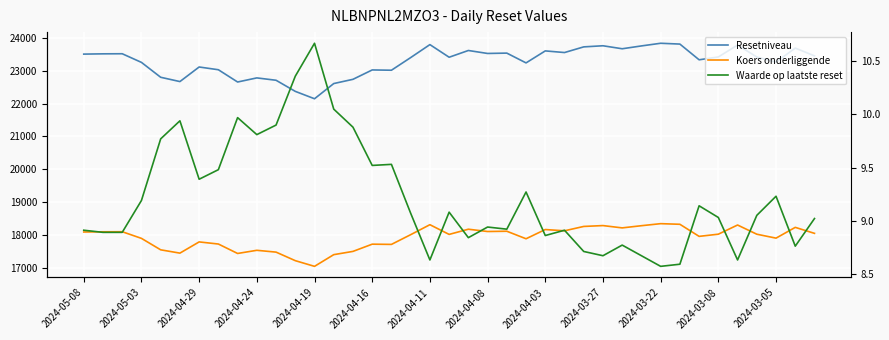

How many interior local peaks does the Koers onderliggende series have?

12